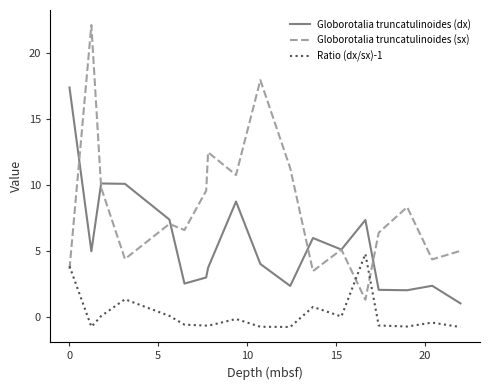

True or false: Ratio (dx/sx)-1 and Globorotalia truncatulinoides (dx) intersect in this chart.

False